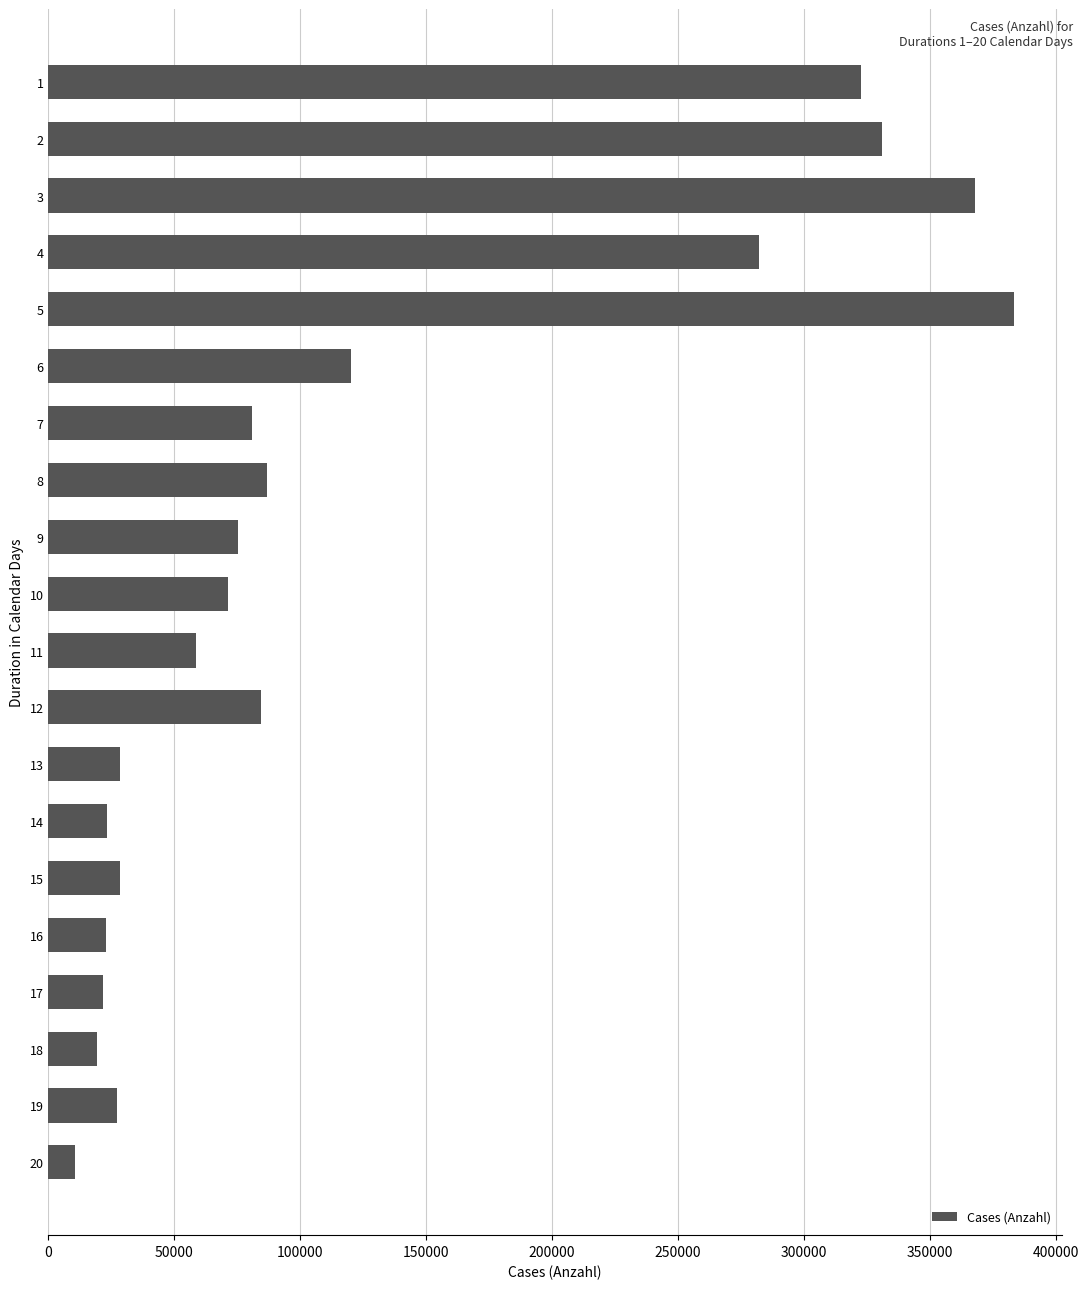

Approximately how many times larger is the value at 2 compared to 20?

31.4